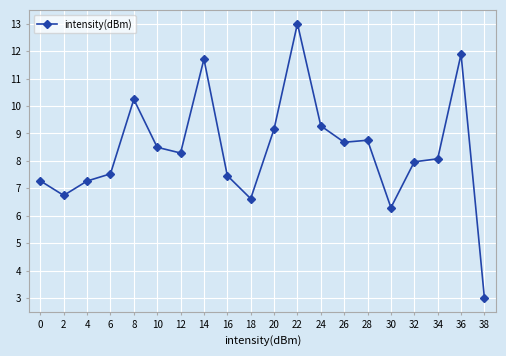

Reading right to left, extract all data points from this chart.

38=3.0	36=11.9	34=8.1	32=8.0	30=6.3	28=8.8	26=8.7	24=9.3	22=13.0	20=9.2	18=6.6	16=7.5	14=11.7	12=8.3	10=8.5	8=10.2	6=7.5	4=7.3	2=6.7	0=7.3